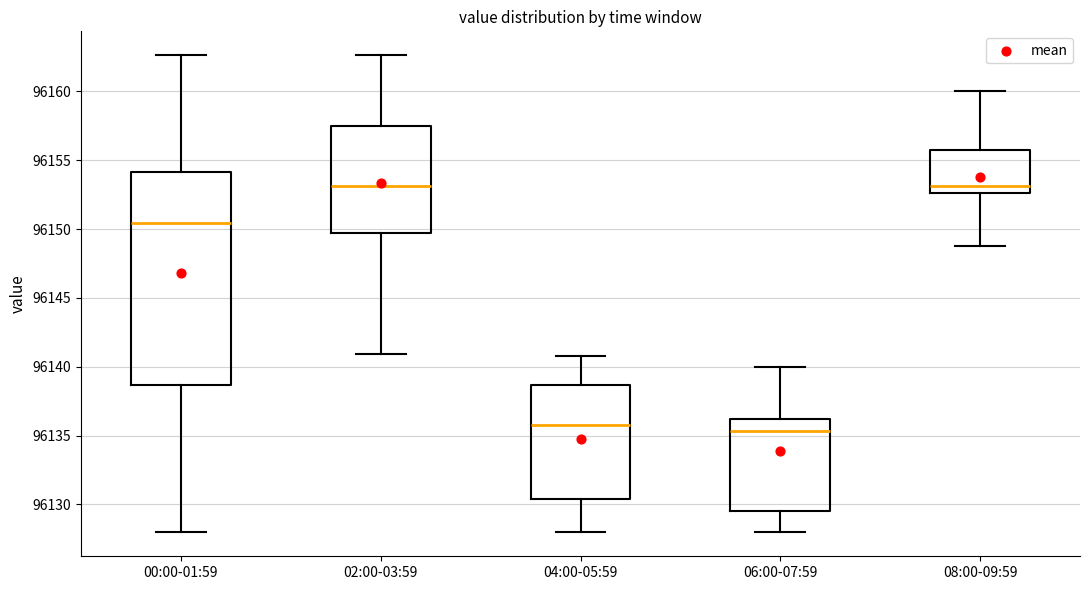

Reading left to right, read every box against the y-axis: the position of its median line, the range the box covers, and the ends of its whiskers. The values are not printed on the chart, so give them approximately, as read against the axis.

00:00-01:59: median 96150.5, box 96138.5 to 96154.0, whiskers 96128.0 to 96162.5
02:00-03:59: median 96153.0, box 96149.5 to 96157.5, whiskers 96141.0 to 96162.5
04:00-05:59: median 96136.0, box 96130.5 to 96138.5, whiskers 96128.0 to 96141.0
06:00-07:59: median 96135.5, box 96129.5 to 96136.0, whiskers 96128.0 to 96140.0
08:00-09:59: median 96153.0, box 96152.5 to 96156.0, whiskers 96149.0 to 96160.0